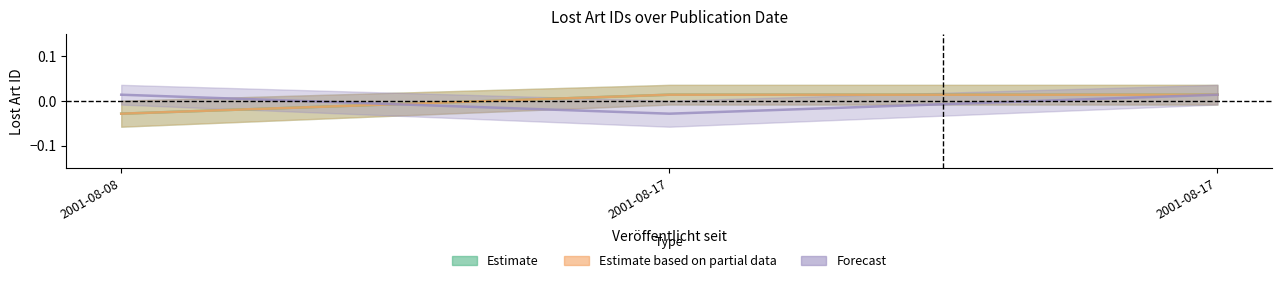

The value of Estimate at 2001-08-08 is -0.0. True or false?

True